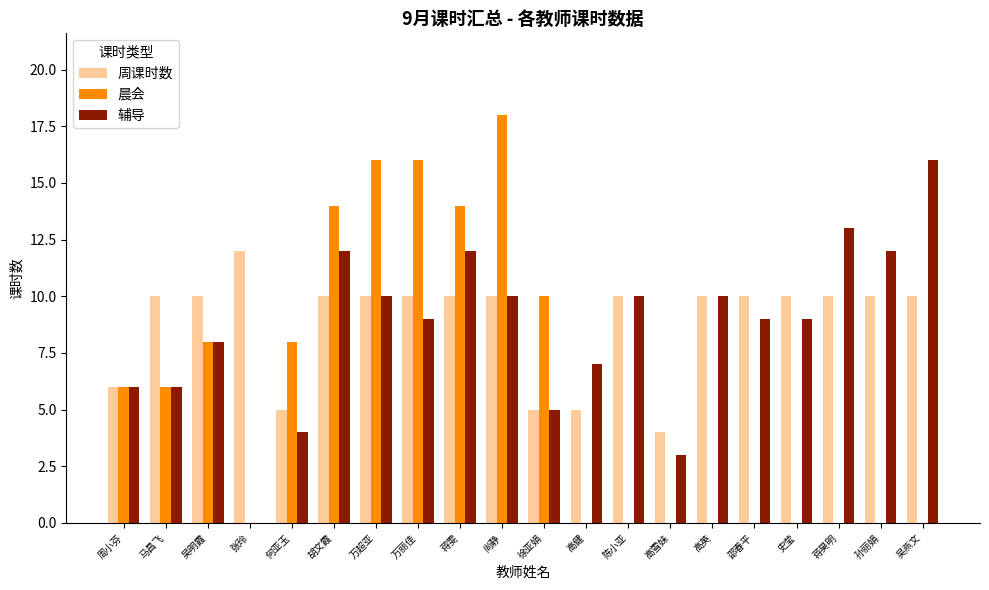

Which series changed the most between 周小芬 and 蒋雯?

晨会